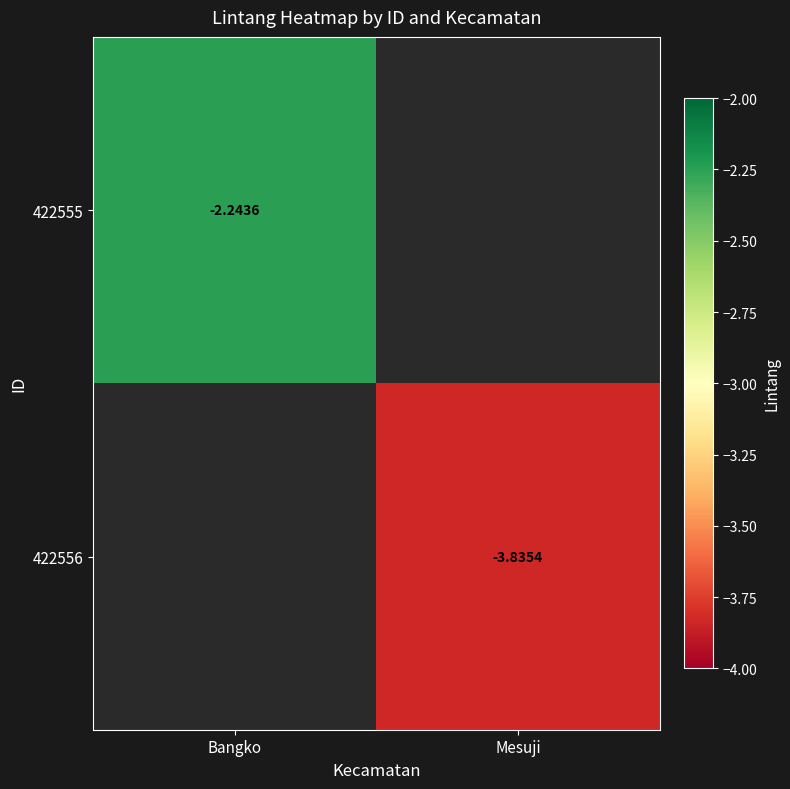

Which series has the largest range (max minus min)?

422555